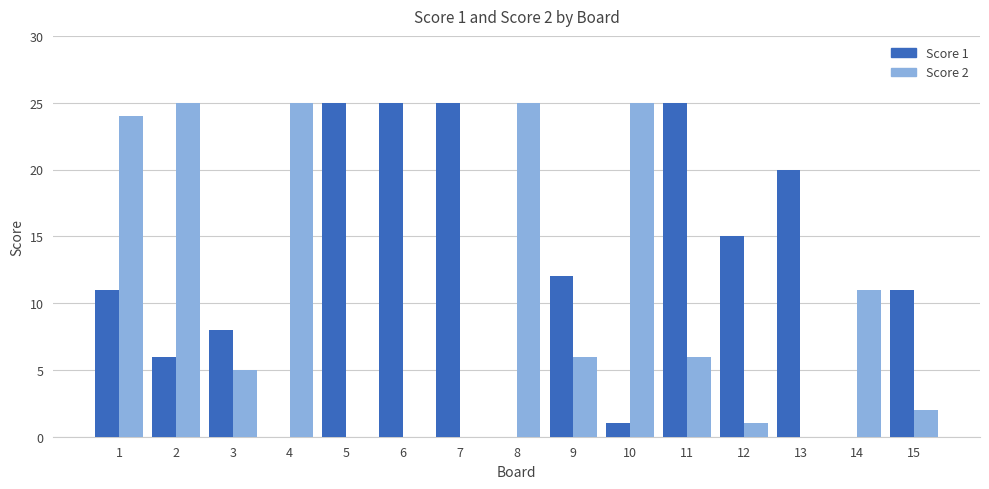

Where is Score 2 nearest to the value 12?

14